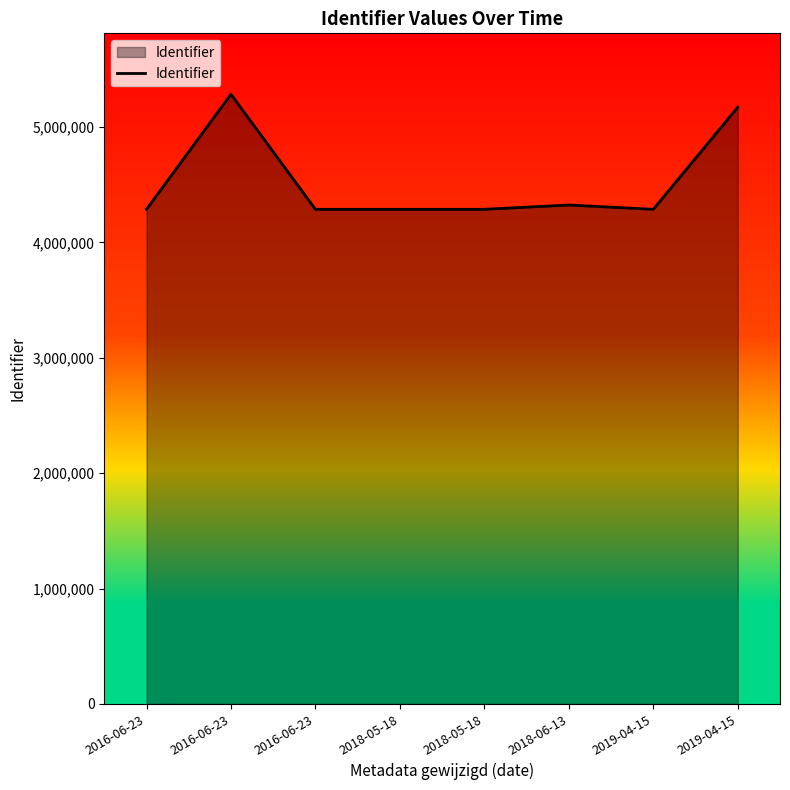

How many values are below 4287076?

4